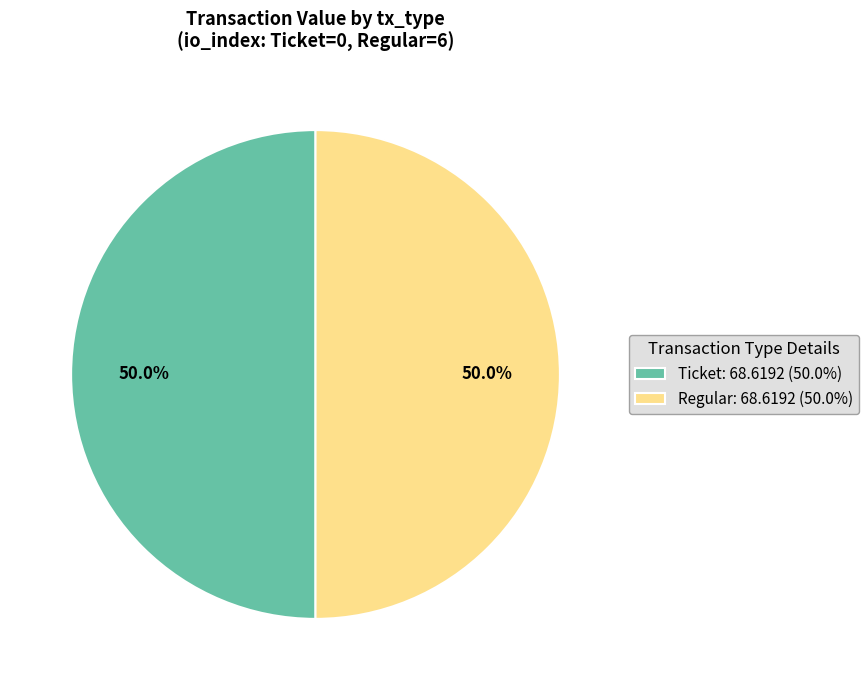

Do Regular: 68.6192 (50.0%) and Ticket: 68.6192 (50.0%) together represent more than half of the pie?

Yes